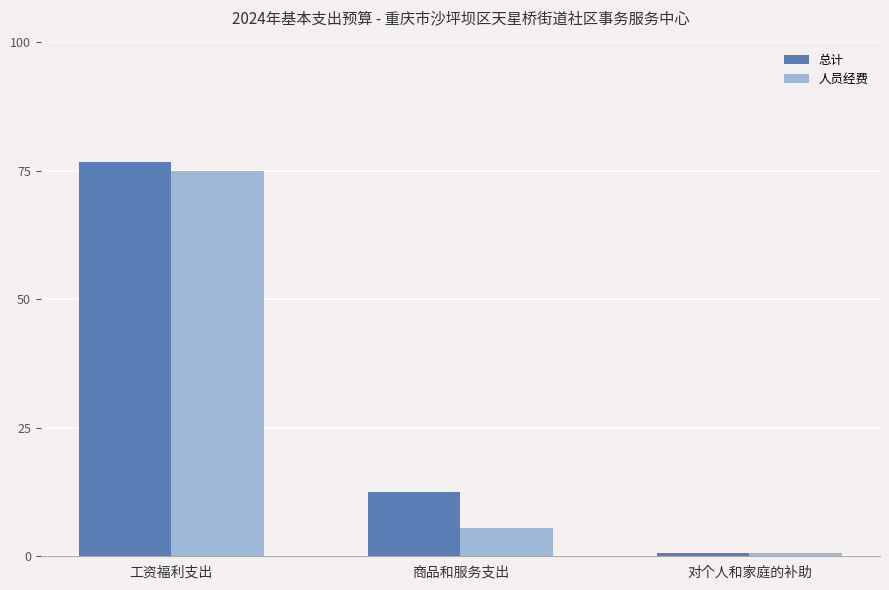

List the series in order of their peak value, highest first.

总计, 人员经费